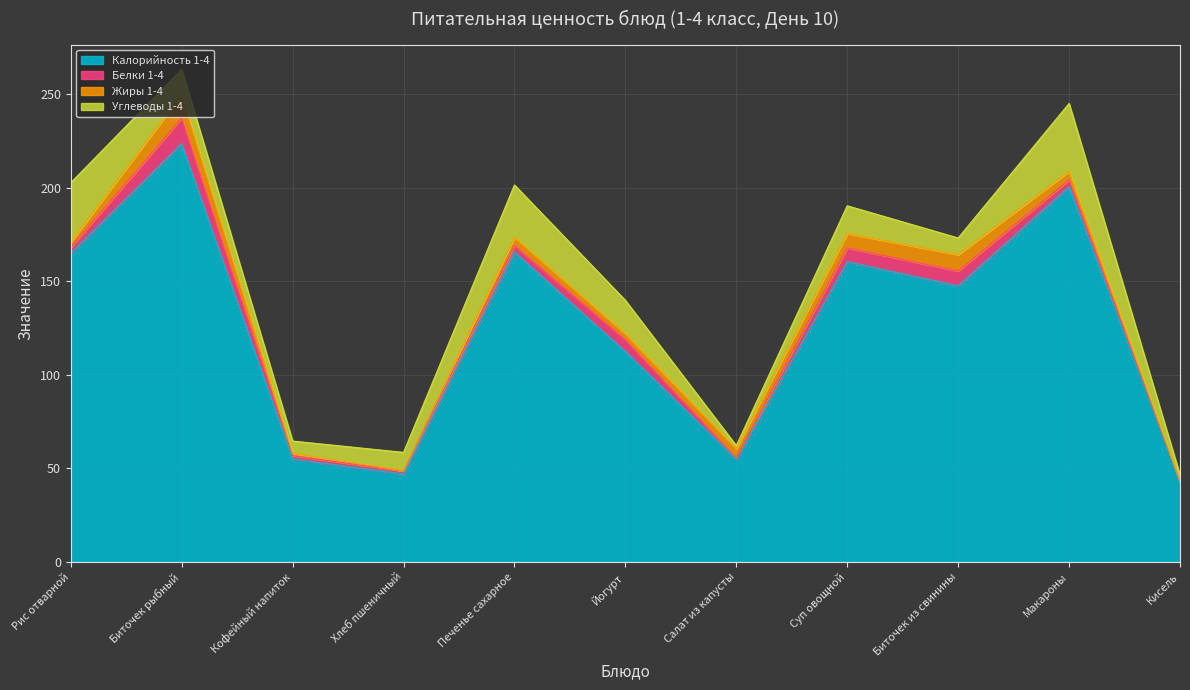

Which category has the lowest value in the Жиры 1-4 series?

Кисель